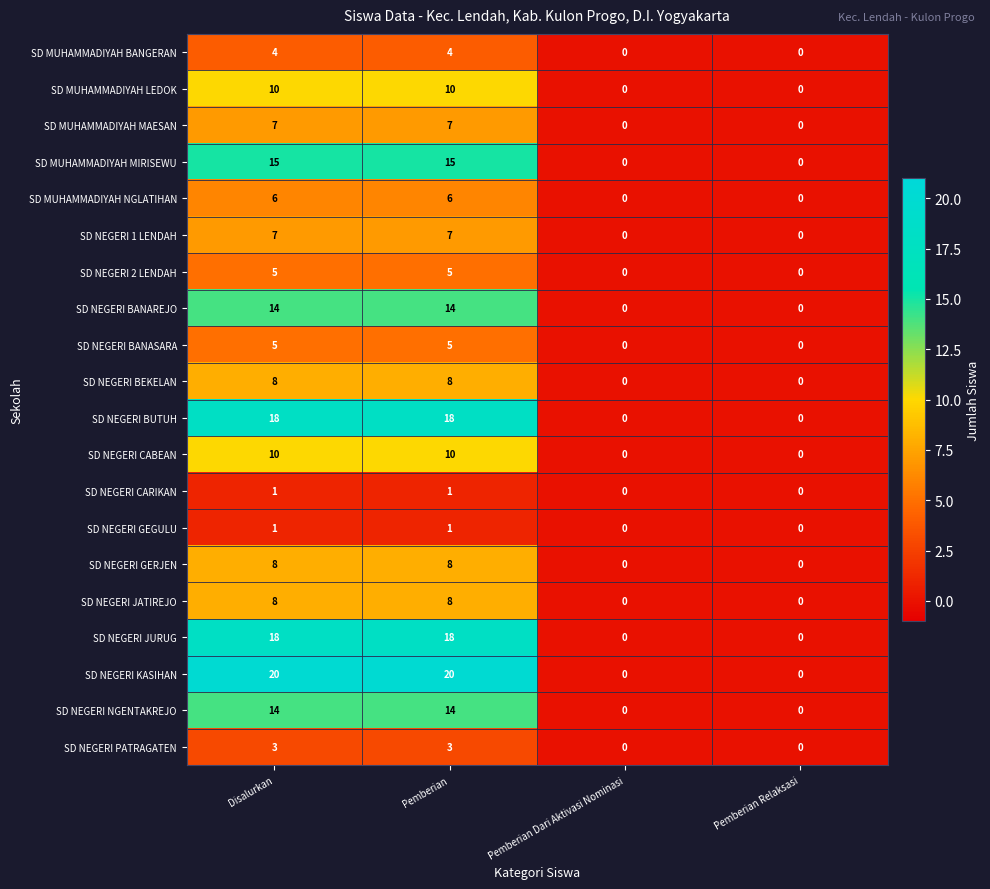

What is the spread (max minus min) of values at Disalurkan?

19